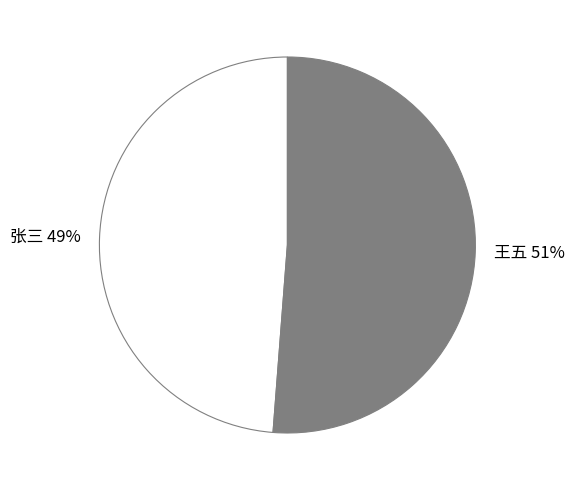

Is 王五 the majority of the pie?

Yes